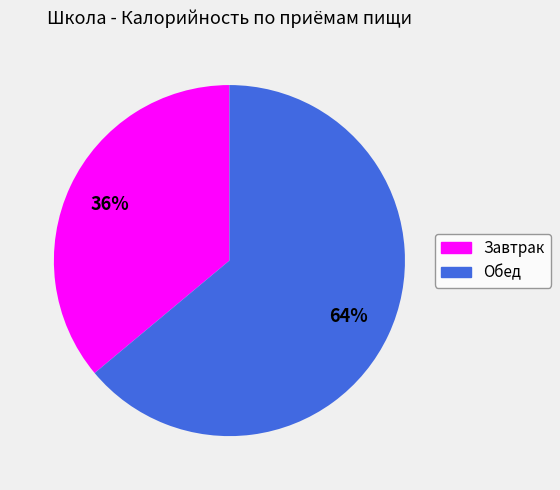

Is there a majority slice in this chart?

Yes